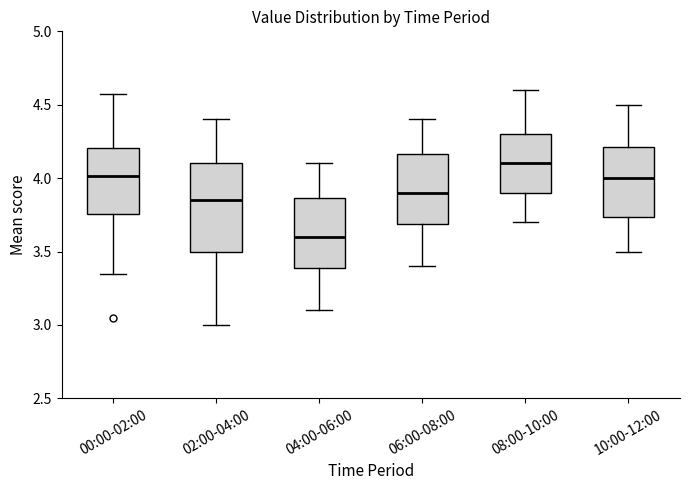

Which box has the highest median line?

08:00-10:00